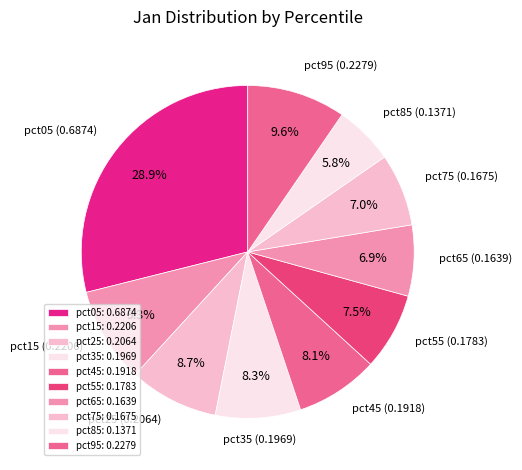

Which slice is the smallest?

pct85